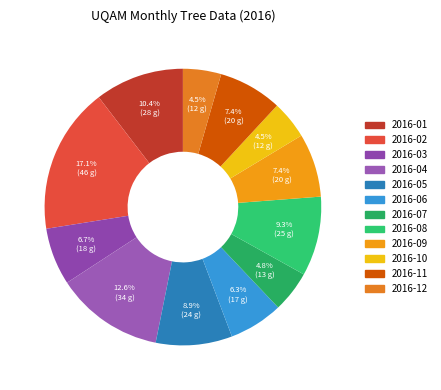

Does any single category account for the majority?

No